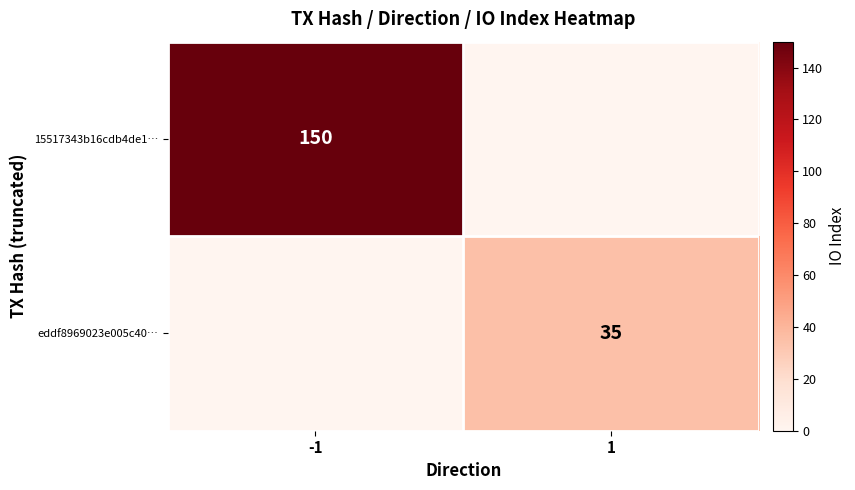

Is it true that eddf8969023e005c40… equals 35 at 1?

True